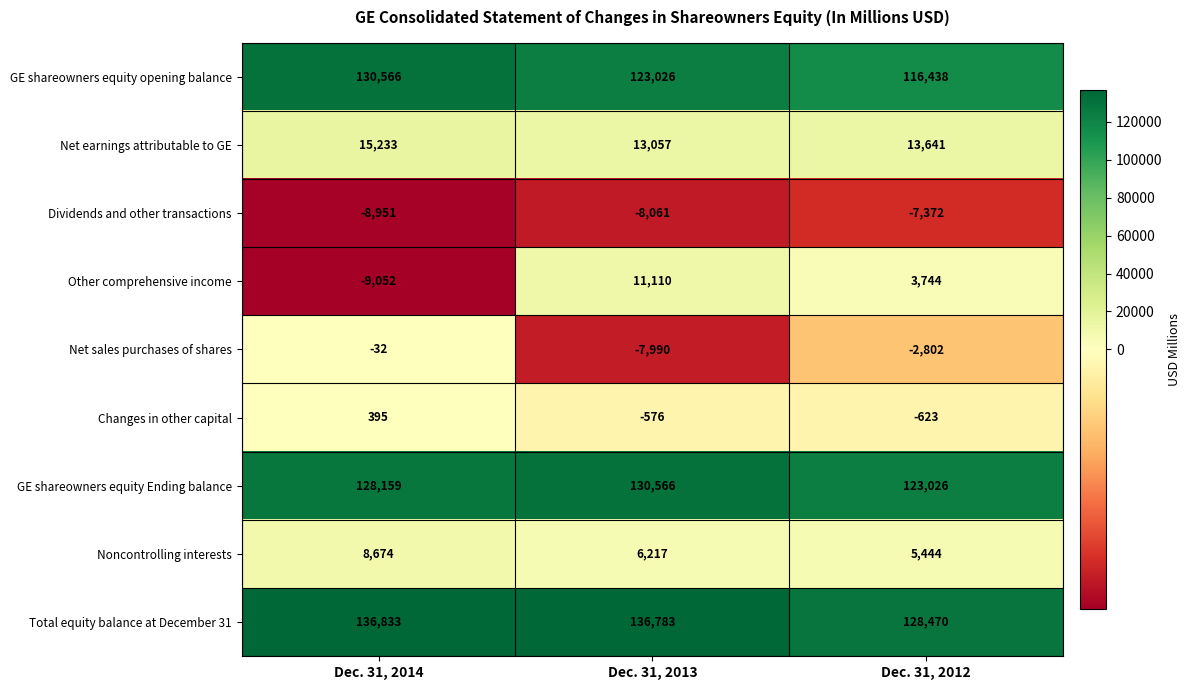

What is the smallest value displayed?

-9052